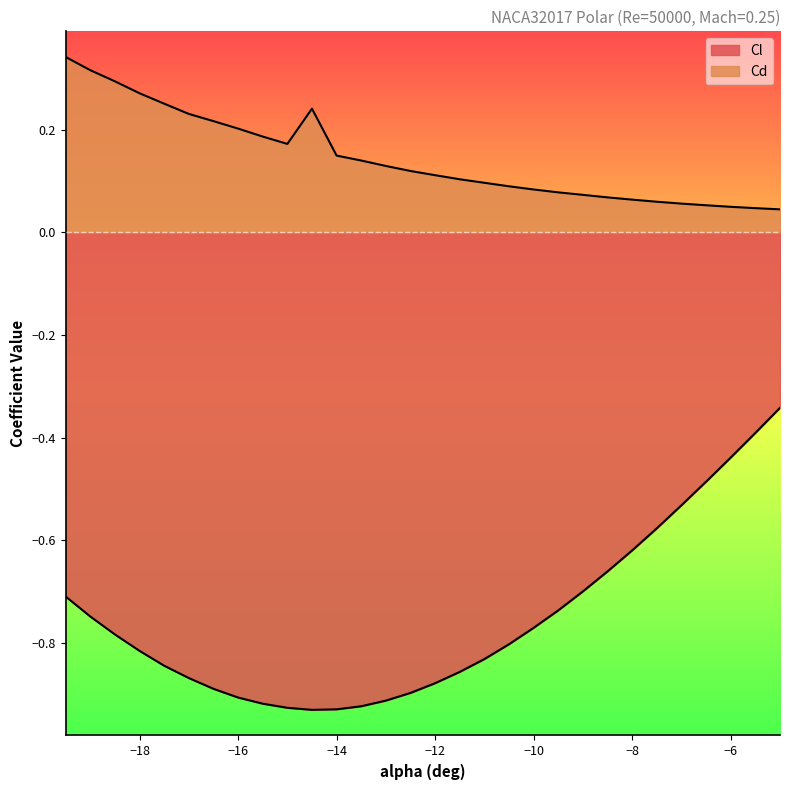

The value of Cd at -16.0 is 0.1. True or false?

False